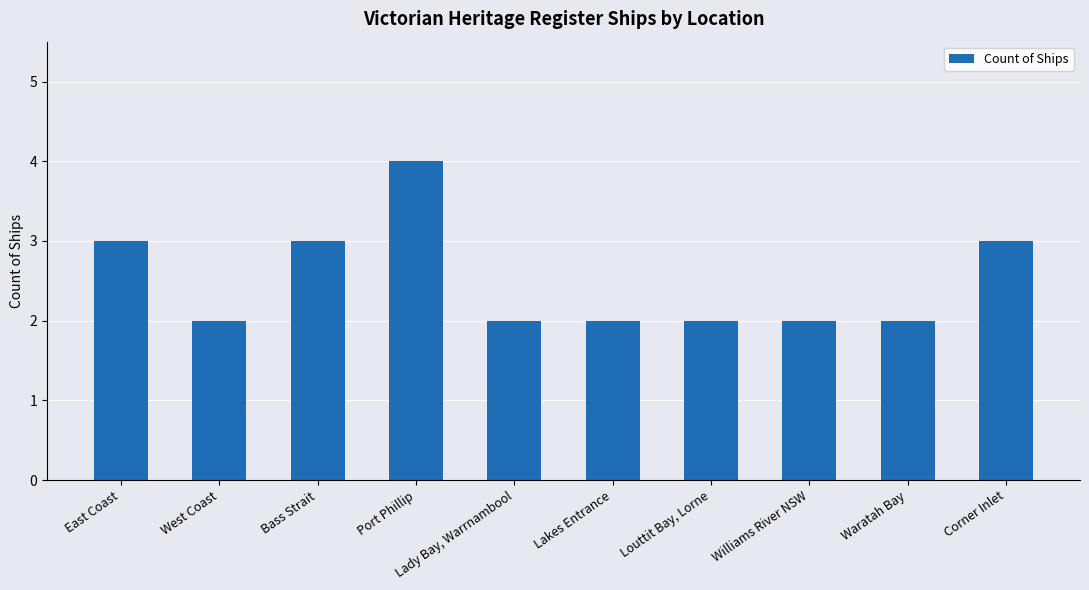

Is it true that the value at Corner Inlet is 2?

False